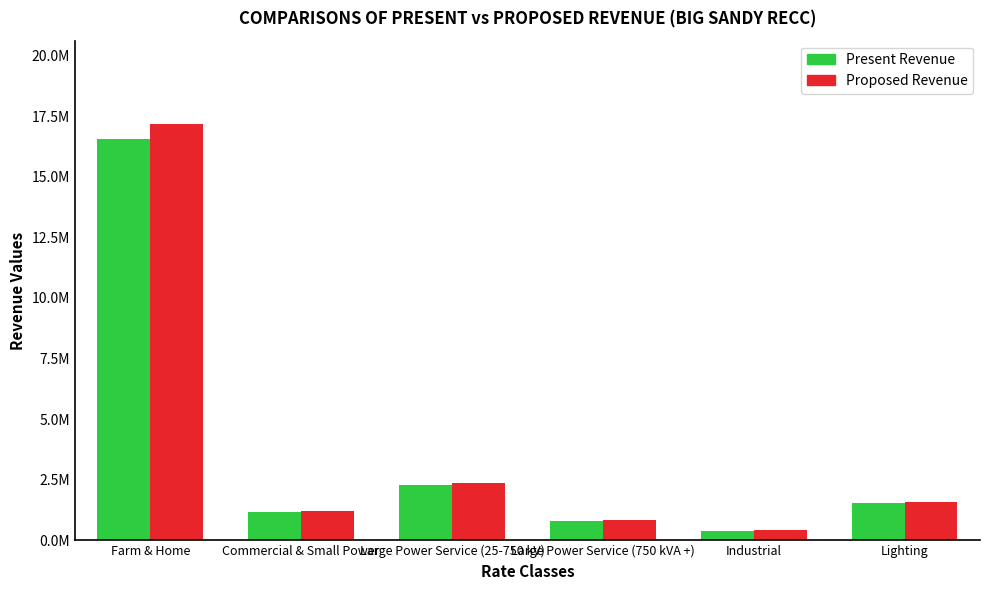

What is the maximum value for Proposed Revenue?

17176000.6